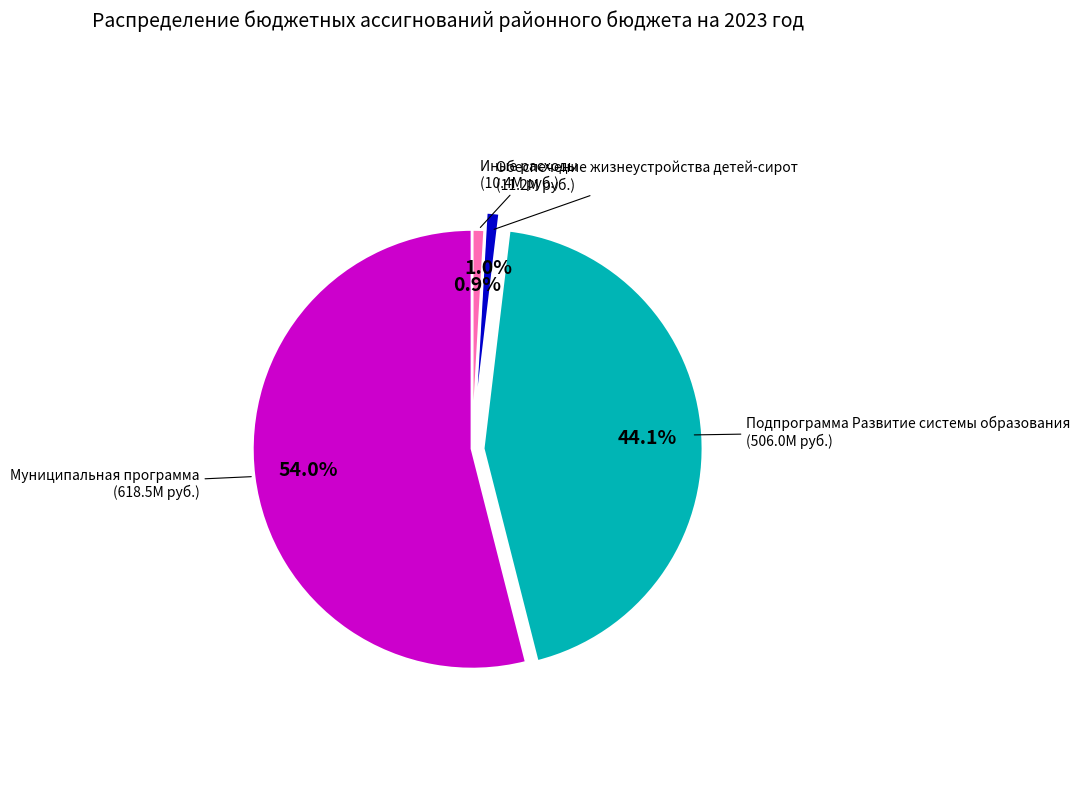

How many segments does this pie chart have?

4